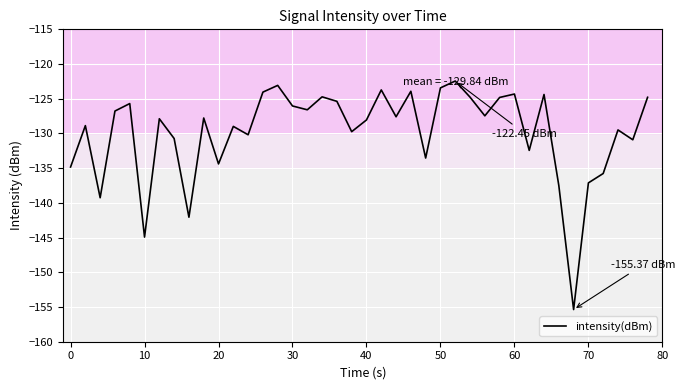

What is the maximum value shown in the chart?

-122.4